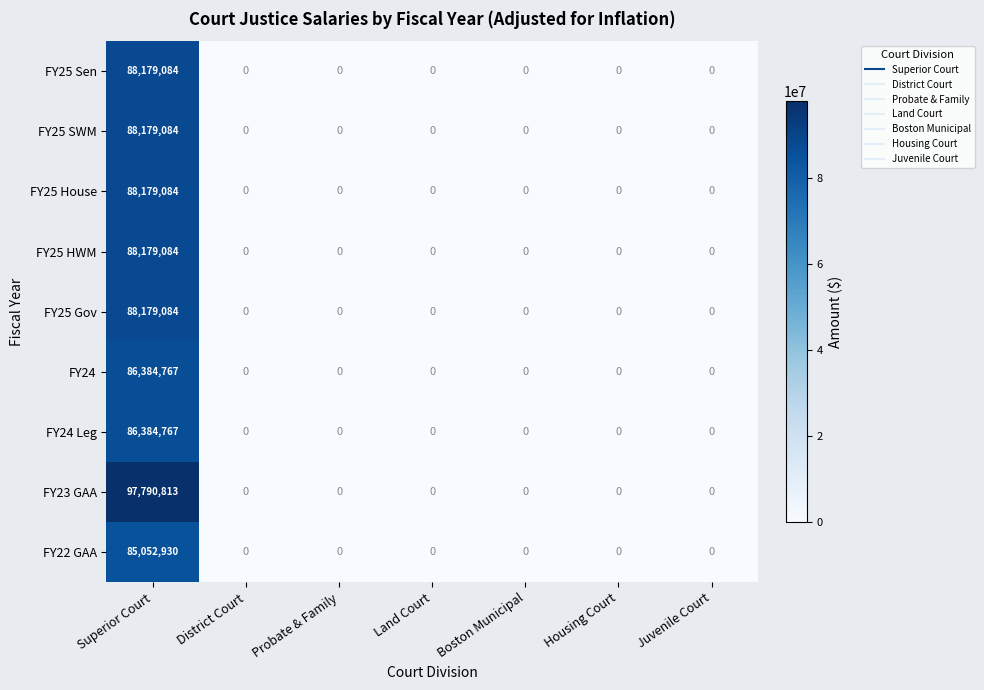

True or false: FY25 HWM has a value of -40585861 at Land Court.

False